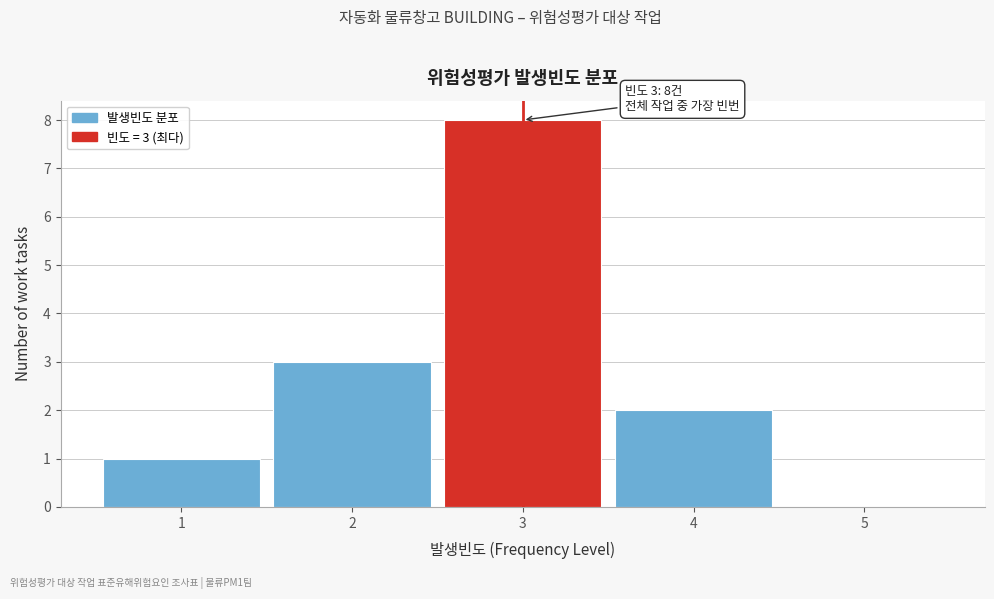

Which range on the x-axis has the tallest bar?

2.5 to 3.5